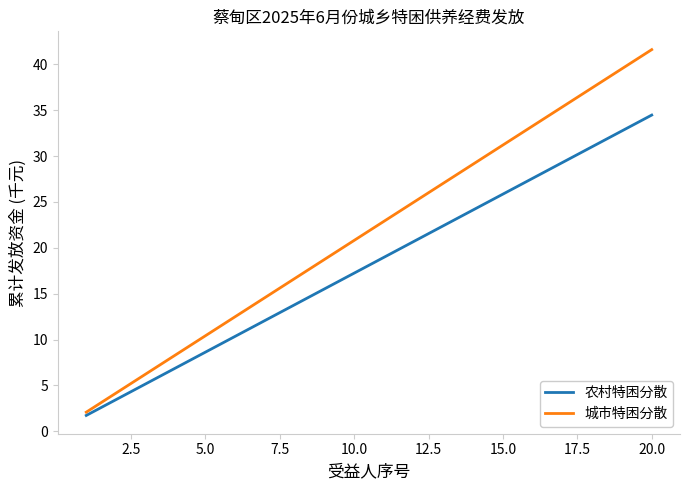

What is the greatest value displayed?

41.6